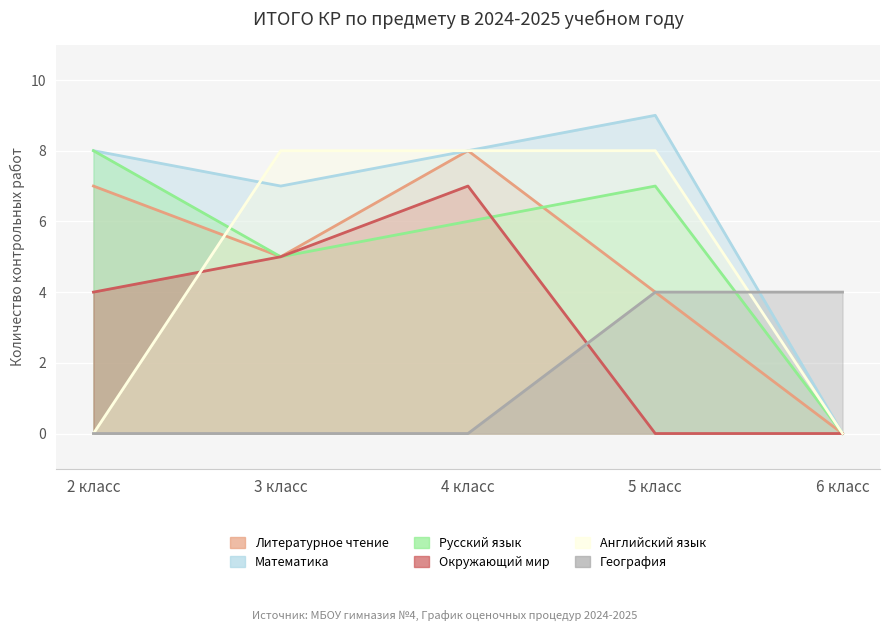

Reading right to left, list all the values displayed in this chart.

Литературное чтение: 6 класс=0	5 класс=4	4 класс=8	3 класс=5	2 класс=7
Математика: 6 класс=0	5 класс=9	4 класс=8	3 класс=7	2 класс=8
Русский язык: 6 класс=0	5 класс=7	4 класс=6	3 класс=5	2 класс=8
Окружающий мир: 6 класс=0	5 класс=0	4 класс=7	3 класс=5	2 класс=4
Английский язык: 6 класс=0	5 класс=8	4 класс=8	3 класс=8	2 класс=0
География: 6 класс=4	5 класс=4	4 класс=0	3 класс=0	2 класс=0